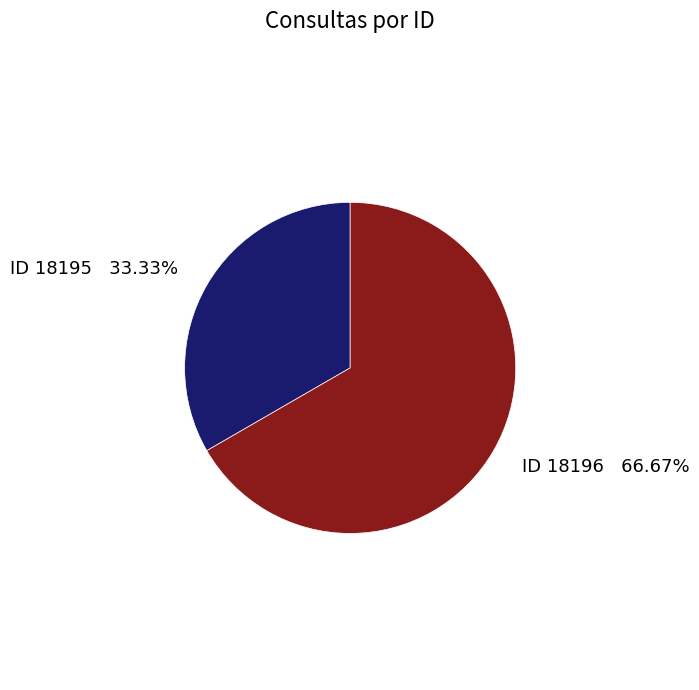

Is there any slice that represents more than half of the pie?

Yes